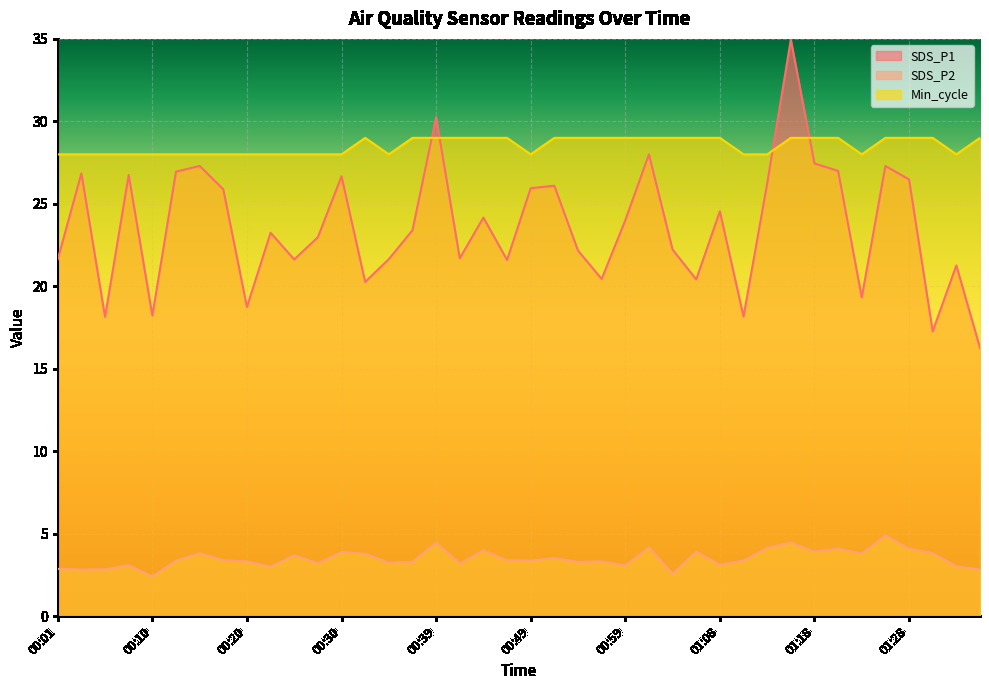

True or false: SDS_P2 has more than 2 points higher than both neighbors.

True